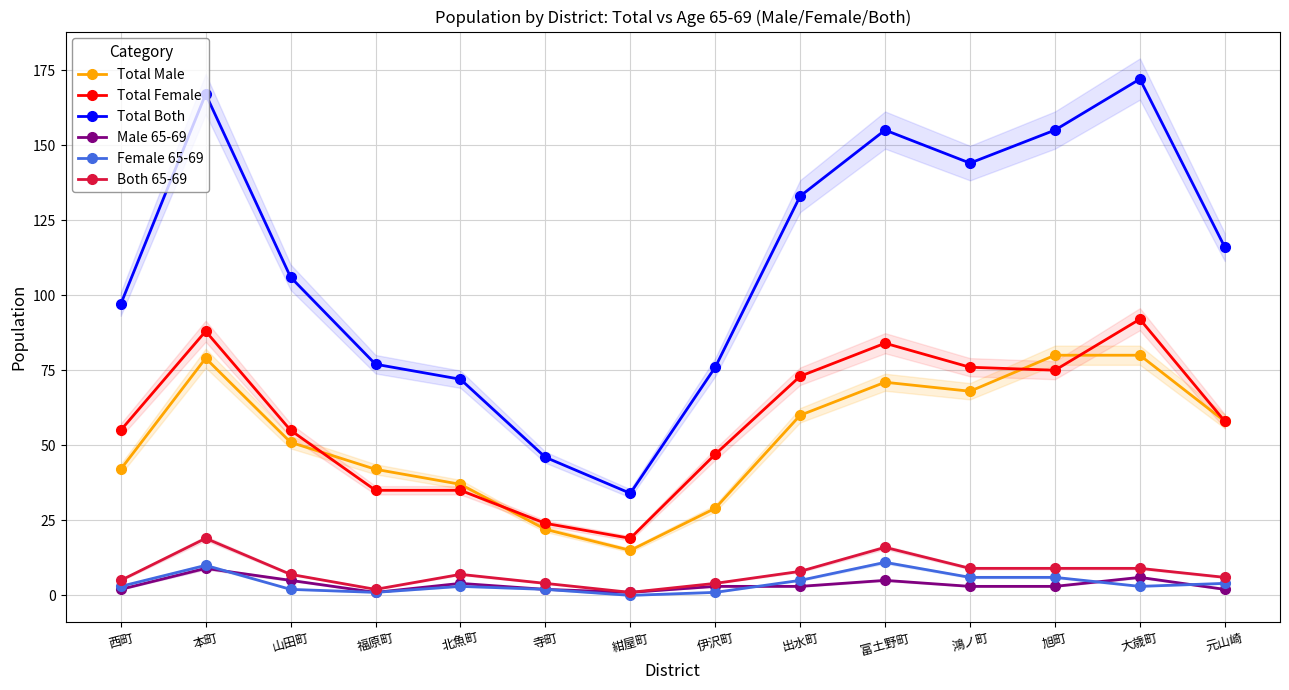

At how many categories does at least one series exceed 84?

9